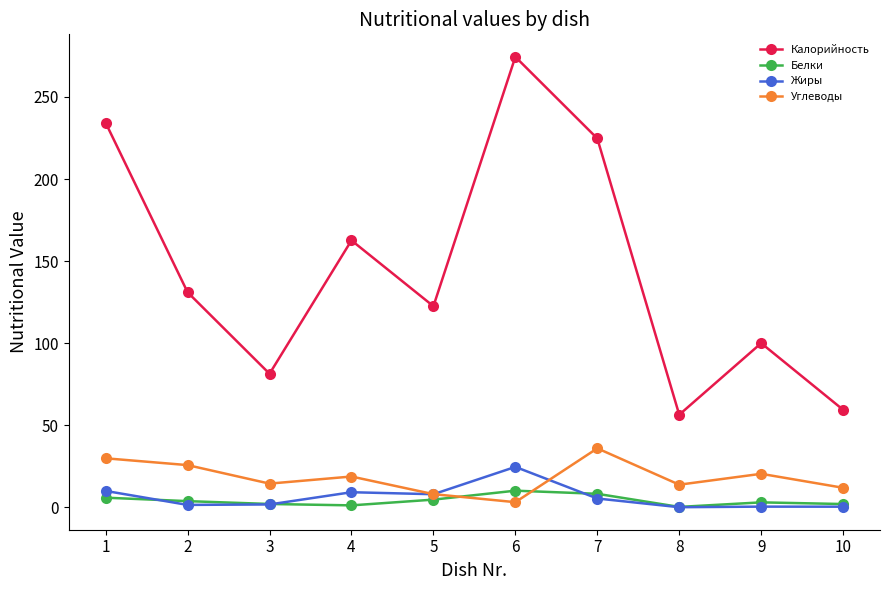

How many values in the Жиры series are below 5?

5